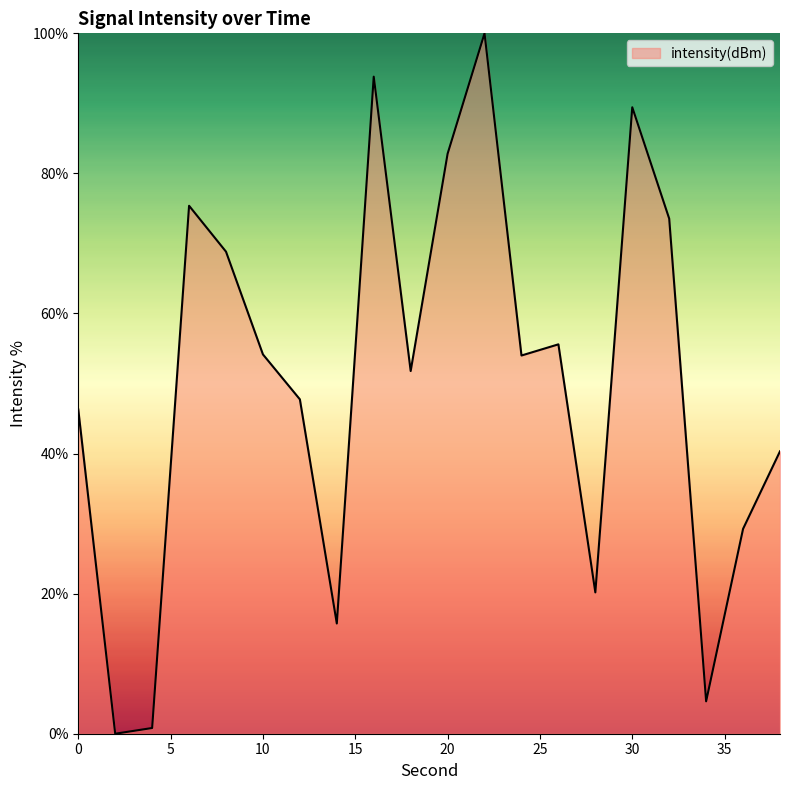

List the labels in order of value, largest first.

22, 16, 30, 20, 6, 32, 8, 26, 10, 24, 18, 12, 0, 38, 36, 28, 14, 34, 4, 2